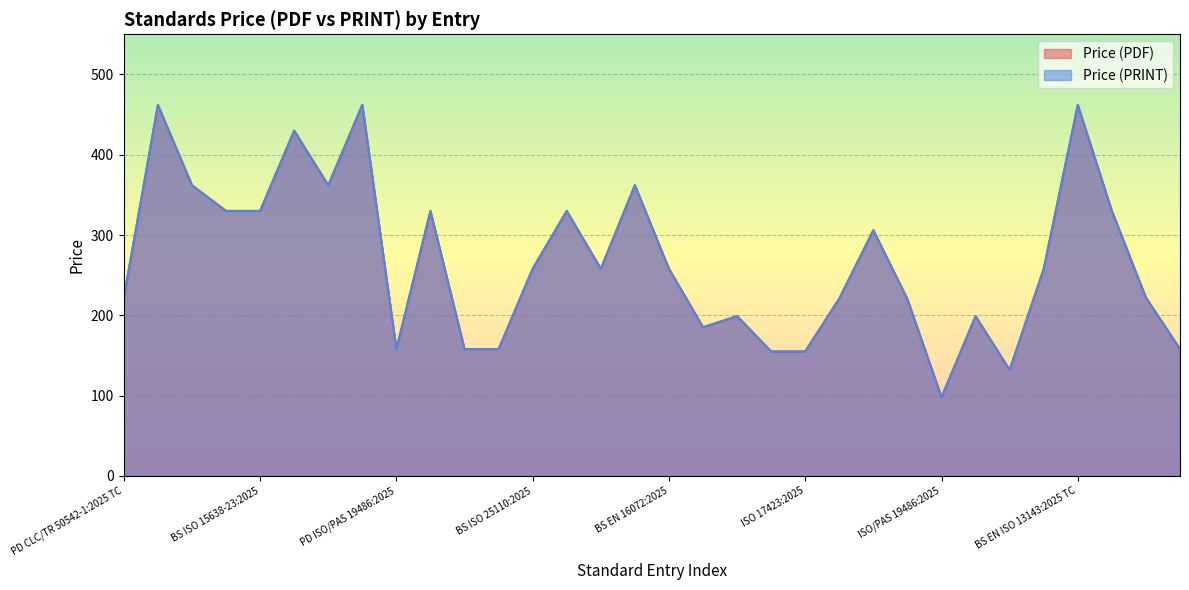

True or false: Price (PDF) and Price (PRINT) intersect in this chart.

False